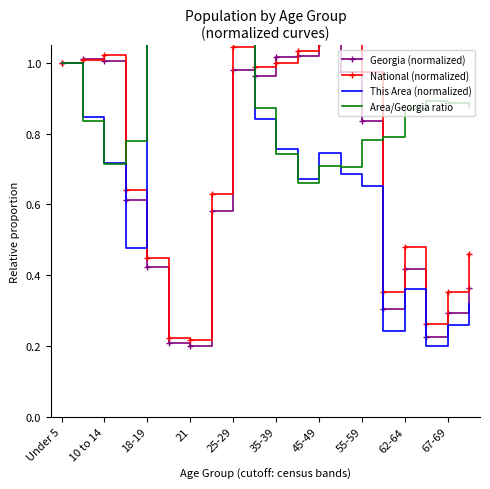

True or false: Georgia (normalized) has a value of 0.2 at 62-64.

False